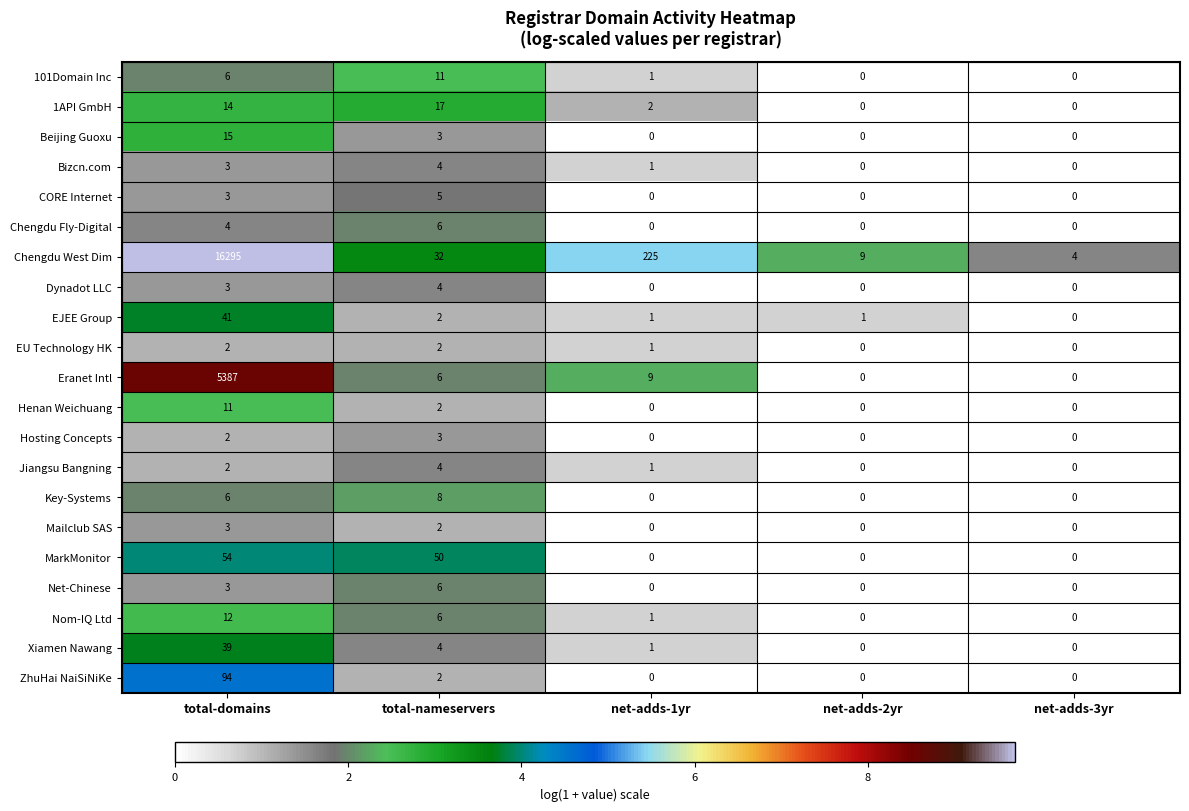

At which category is the sum across all series the highest?

total-domains